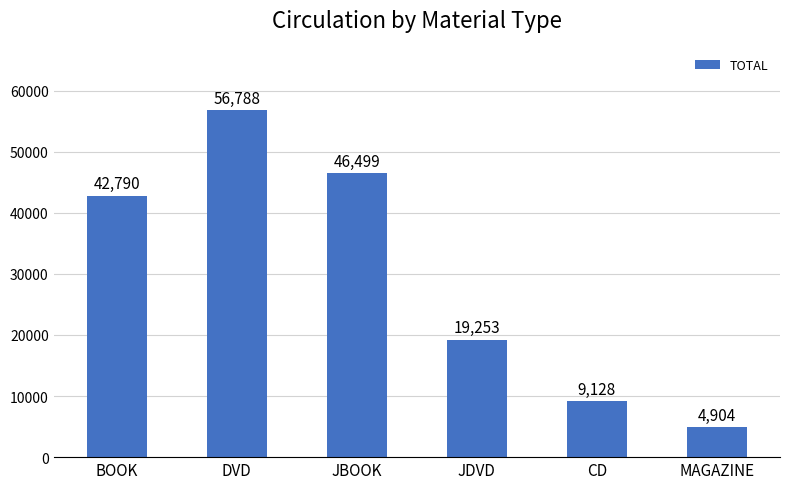

Is it true that the value at JDVD is 33213?

False